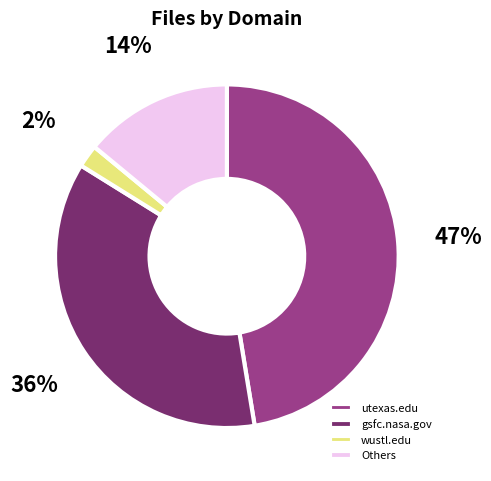

Do wustl.edu and Others together represent more than half of the pie?

No